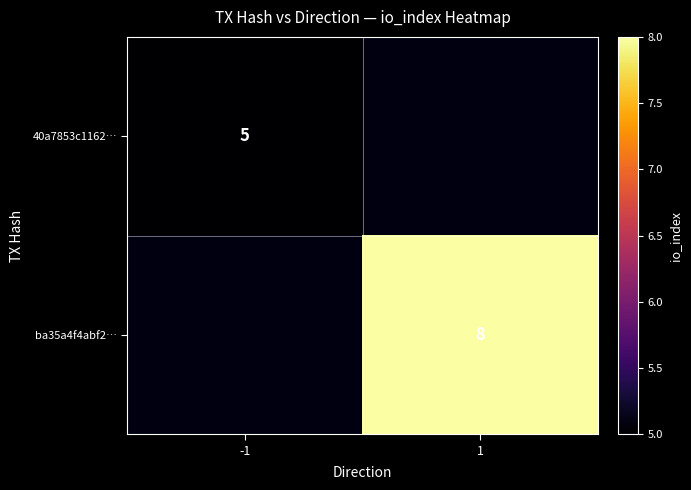

What is the minimum value shown in the chart?

5.0